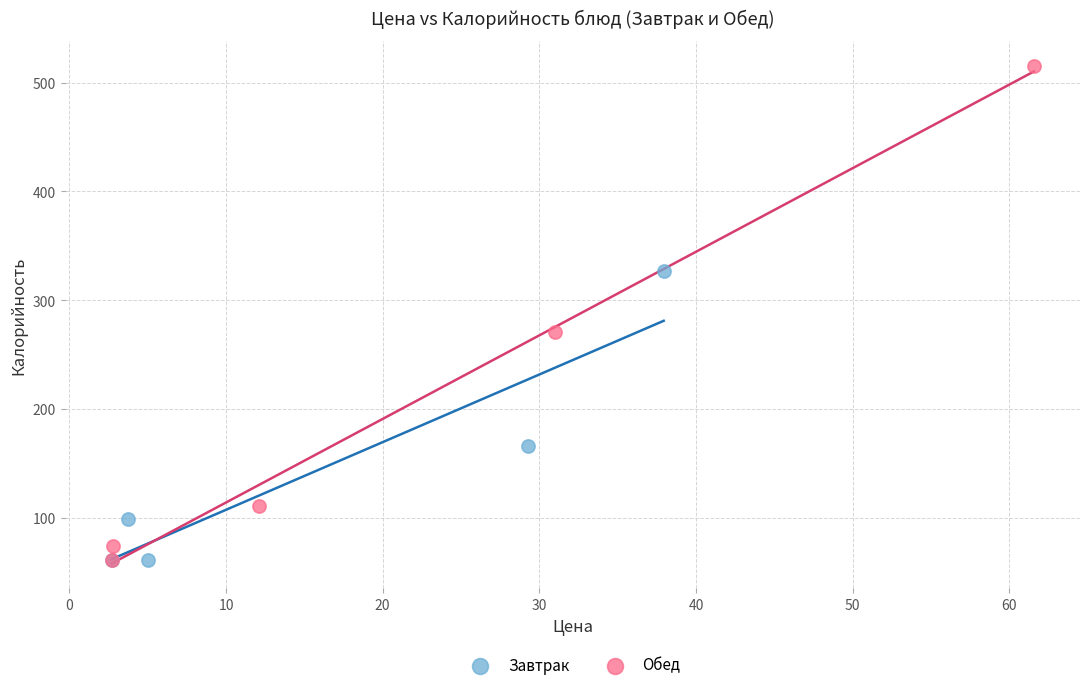

Which series has the largest Y range (max minus min)?

Обед